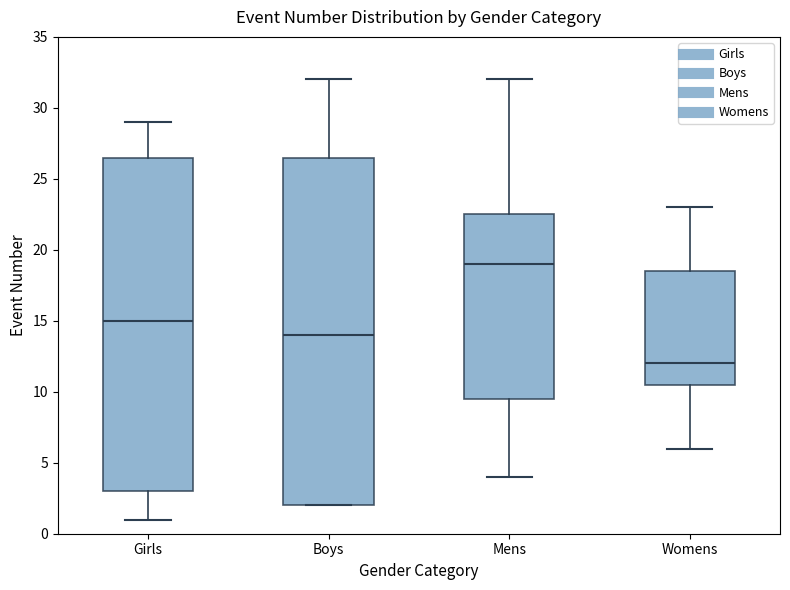

Reading left to right, transcribe this box plot: for each box, give where its median line is, the range the box spans, and where its two whiskers end, as read against the y-axis. The values are not printed on the chart, so give them approximately, as read against the axis.

Girls: median 15.0, box 3.0 to 26.5, whiskers 1.0 to 29.0
Boys: median 14.0, box 2.0 to 26.5, whiskers 2.0 to 32.0
Mens: median 19.0, box 9.5 to 22.5, whiskers 4.0 to 32.0
Womens: median 12.0, box 10.5 to 18.5, whiskers 6.0 to 23.0